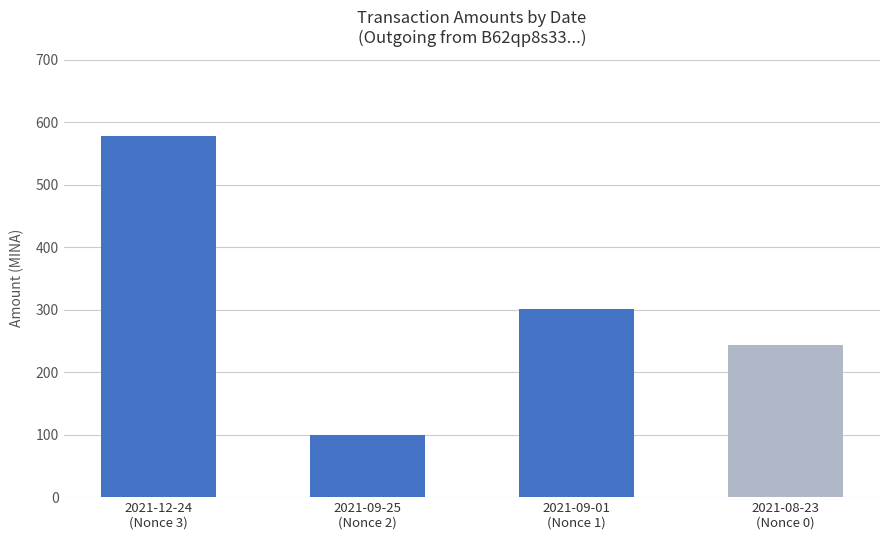

What is the change in value from 2021-12-24
(Nonce 3) to 2021-09-01
(Nonce 1)?

-277.2